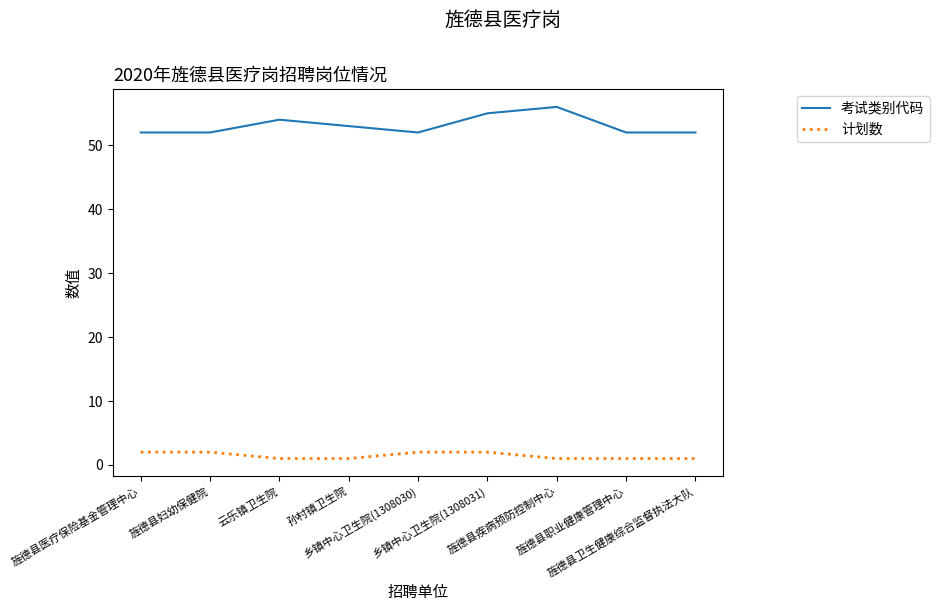

Which series has the widest spread of values?

考试类别代码